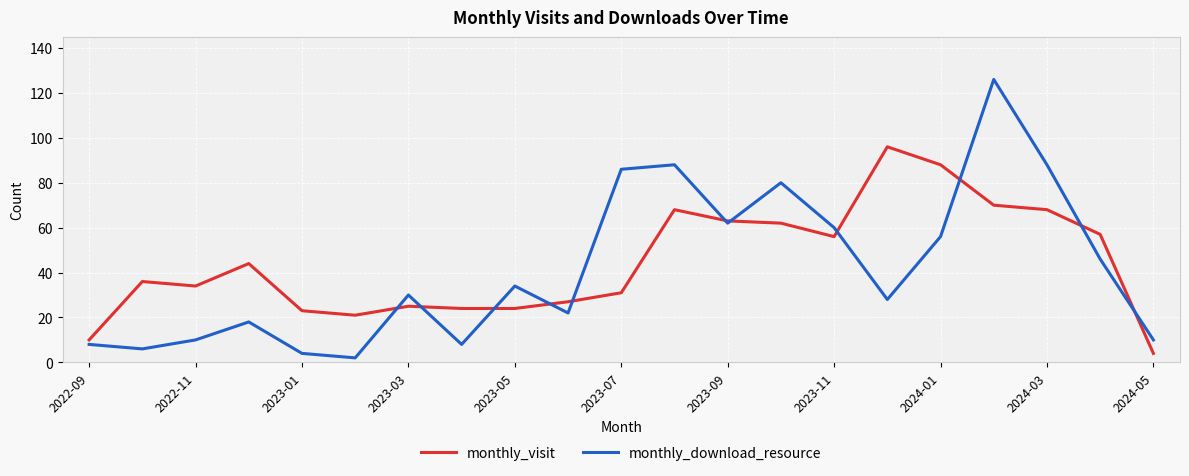

What is the difference between the maximum and minimum values in the monthly_visit series?

92